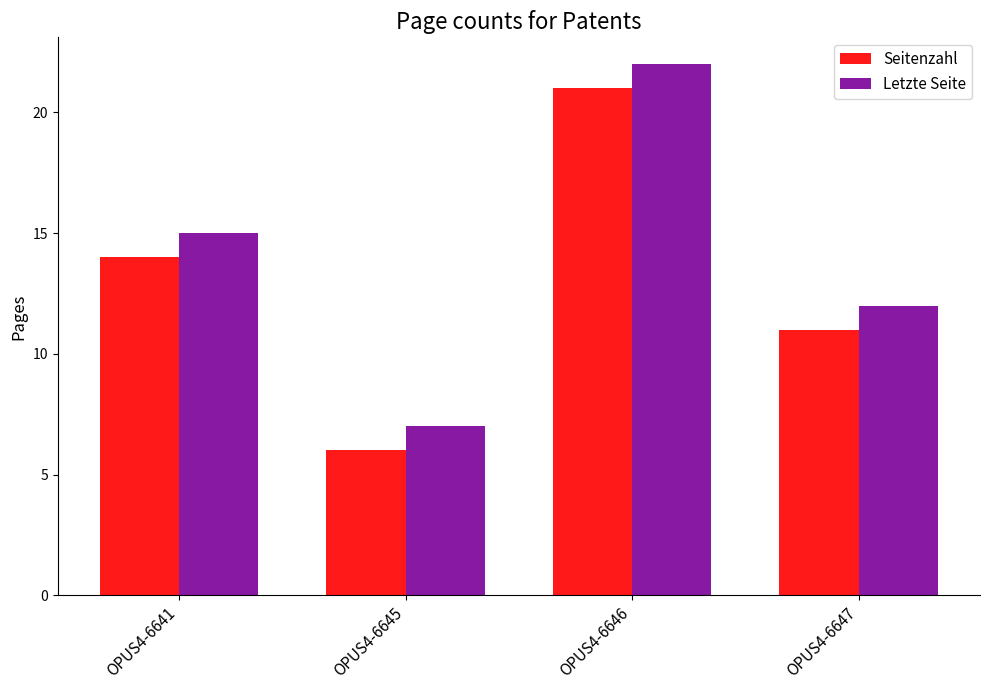

True or false: Letzte Seite has a value of 35 at OPUS4-6646.

False